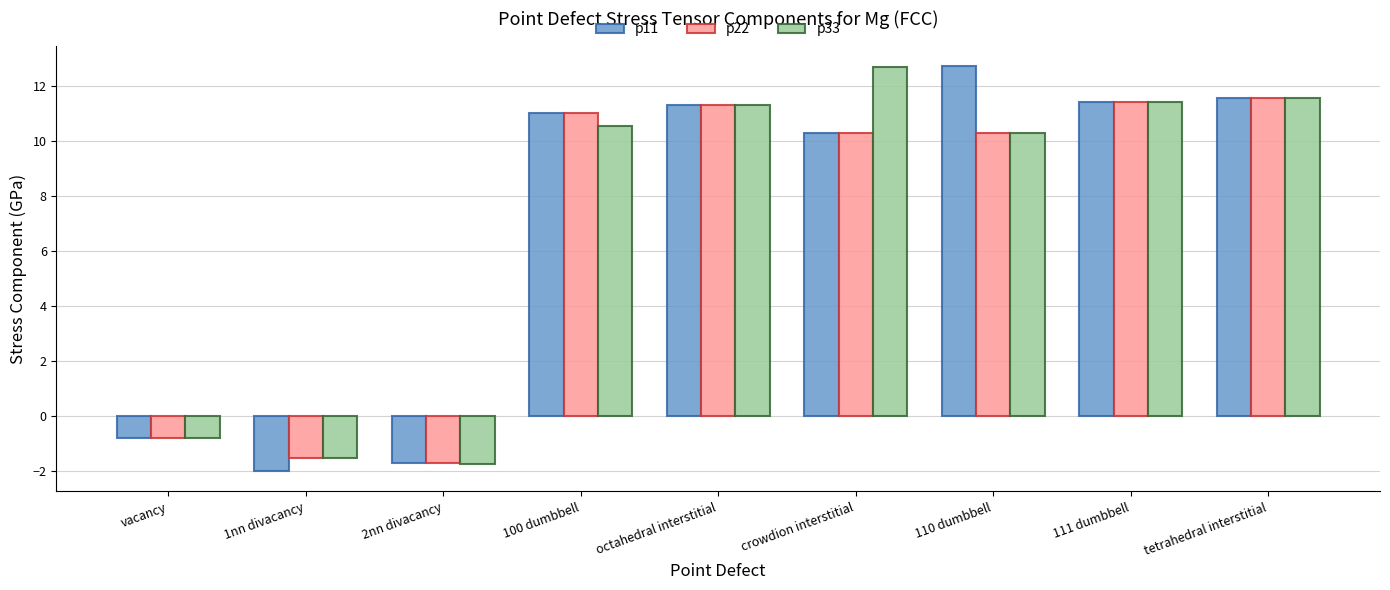

What position from the right is octahedral interstitial?

5